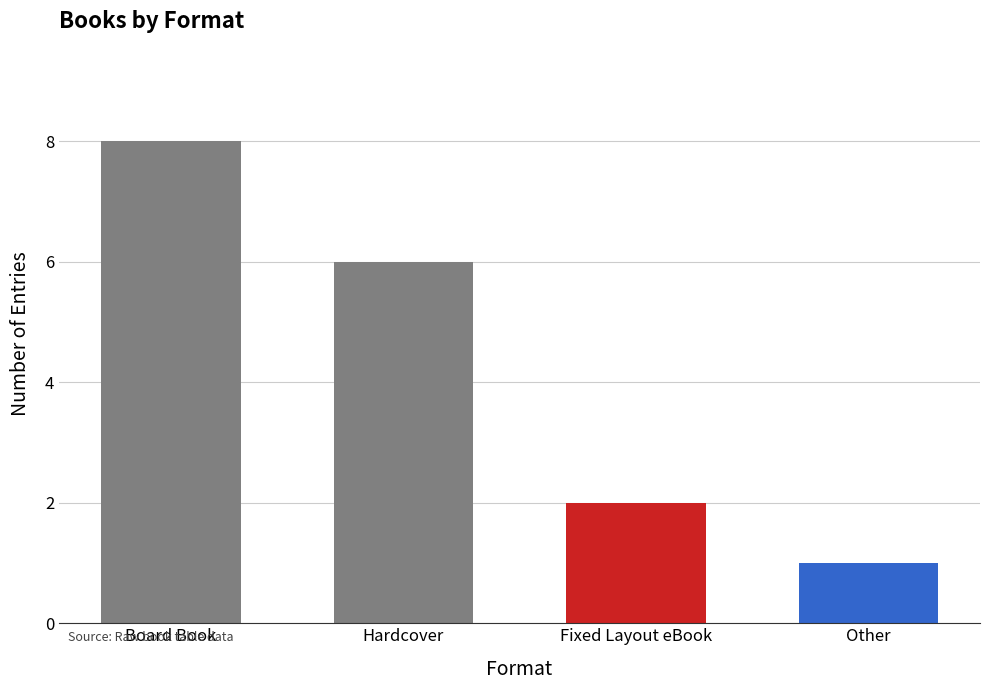

What is the maximum value shown in the chart?

8